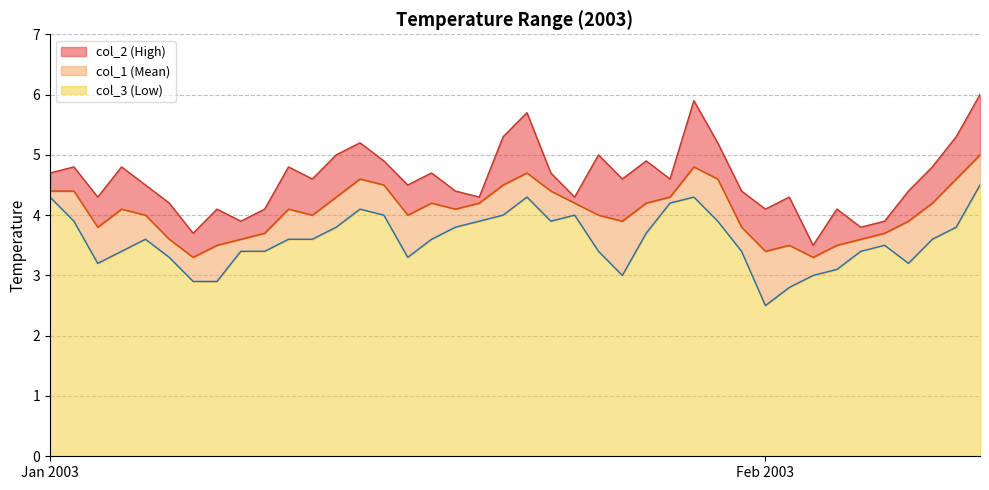

True or false: col_1 and col_3 intersect in this chart.

False